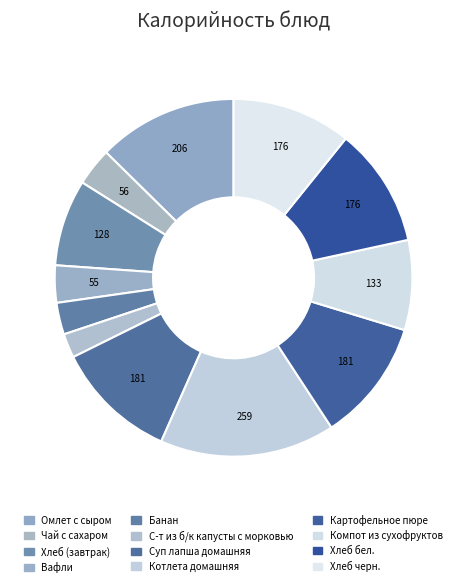

What percentage is the Суп лапша домашняя slice, to the nearest percent?

11%